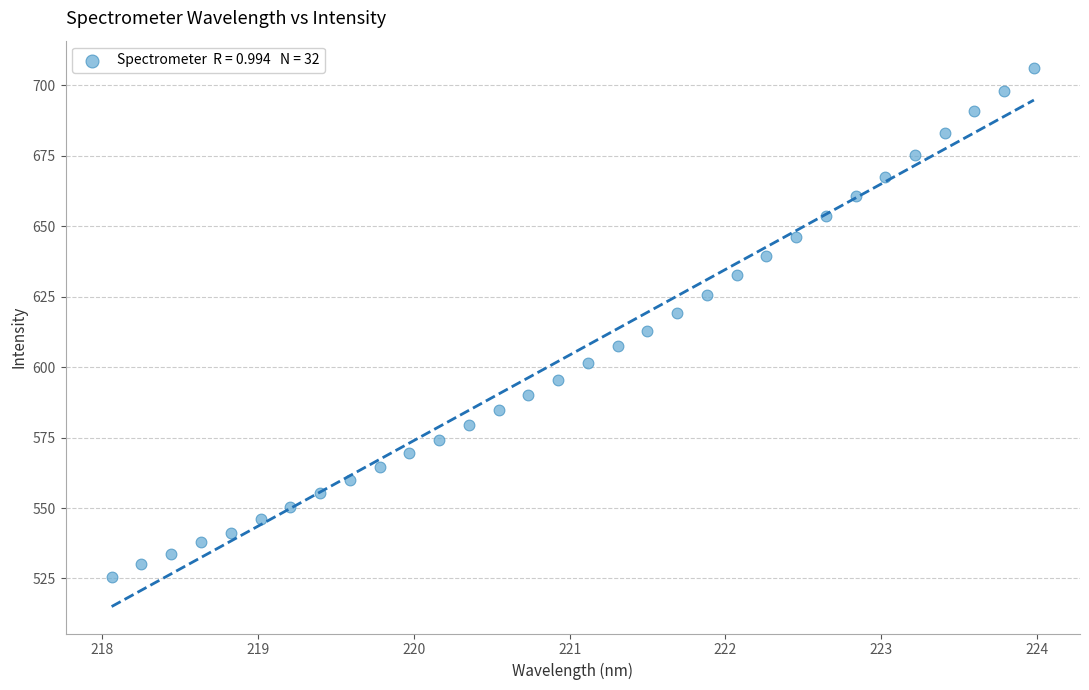

What is the range of X values (max minus min)?

5.9